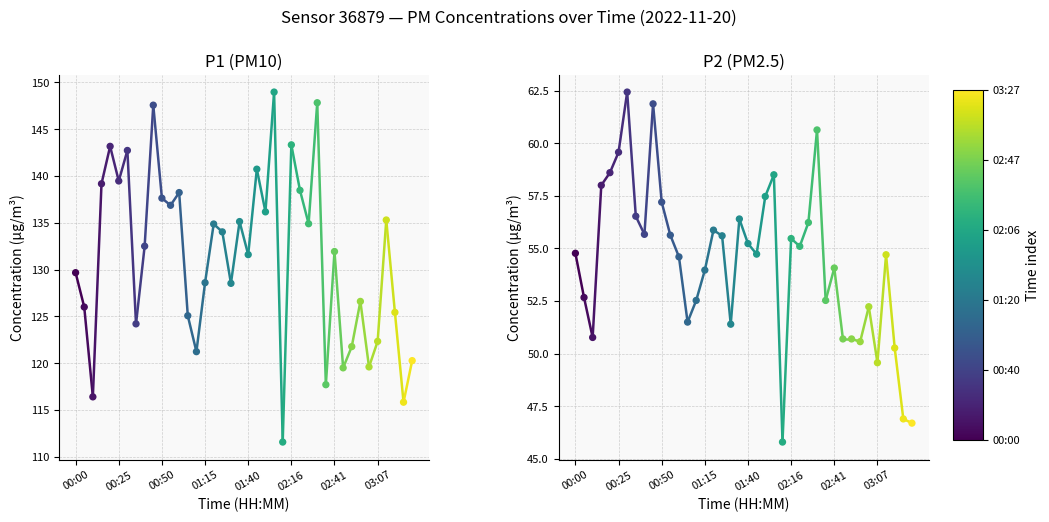

Which series has the largest total across all categories?

P1